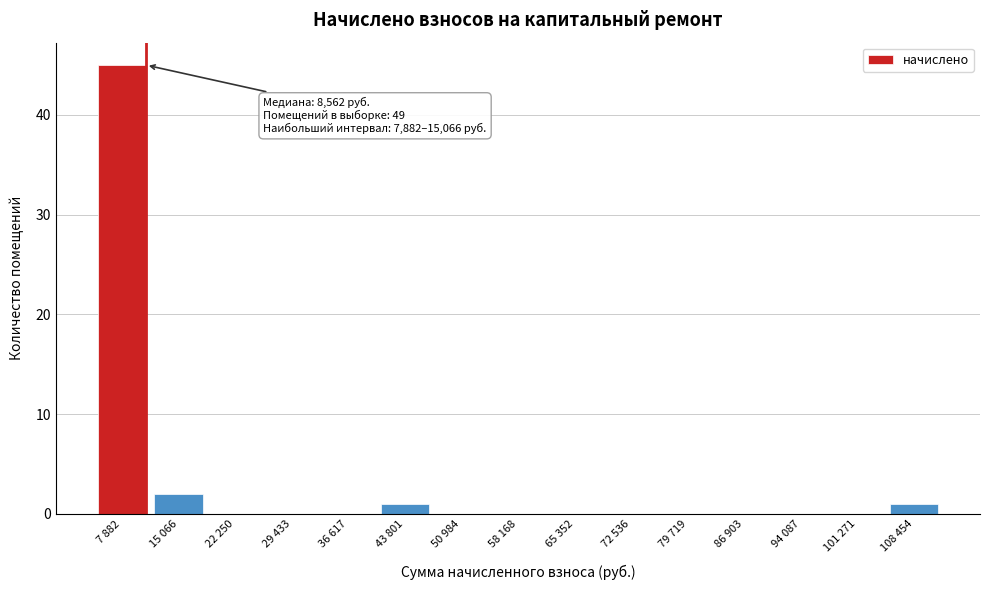

Reading left to right, extract all data points from this chart.

7 882=45	15 066=2	22 250=0	29 433=0	36 617=0	43 801=1	50 984=0	58 168=0	65 352=0	72 536=0	79 719=0	86 903=0	94 087=0	101 271=0	108 454=1